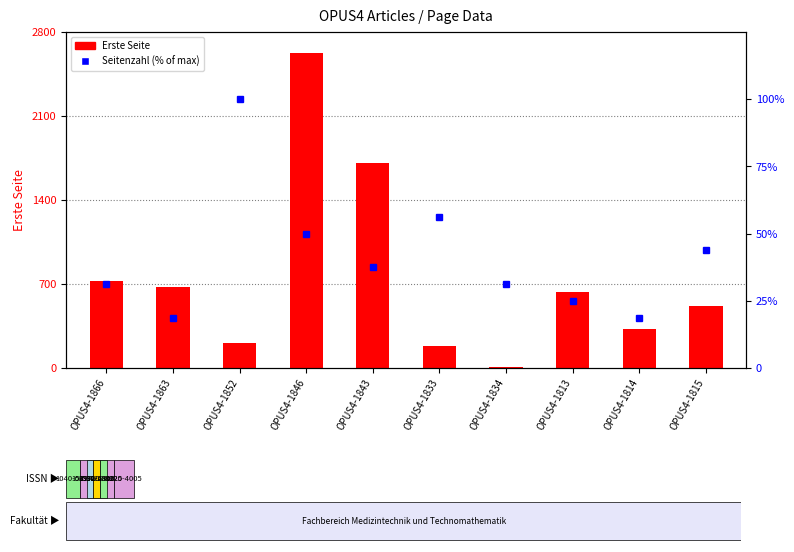

Is the value of Erste Seite at OPUS4-1813 greater than the value of Seitenzahl (% of max) at OPUS4-1815?

Yes